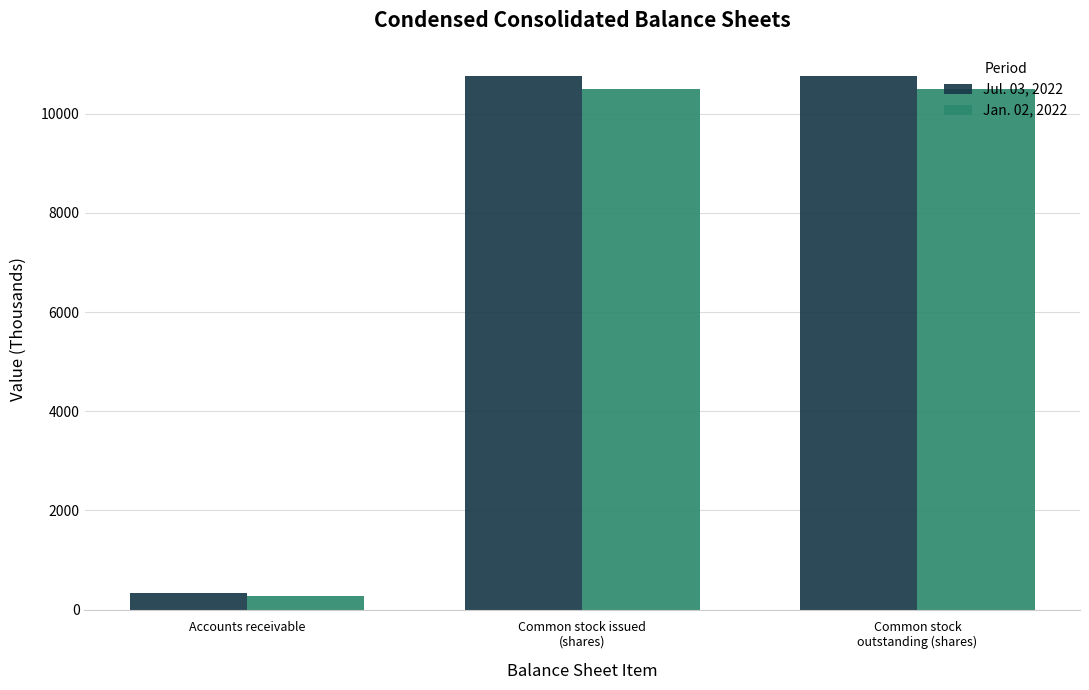

How many groups of bars are there?

3